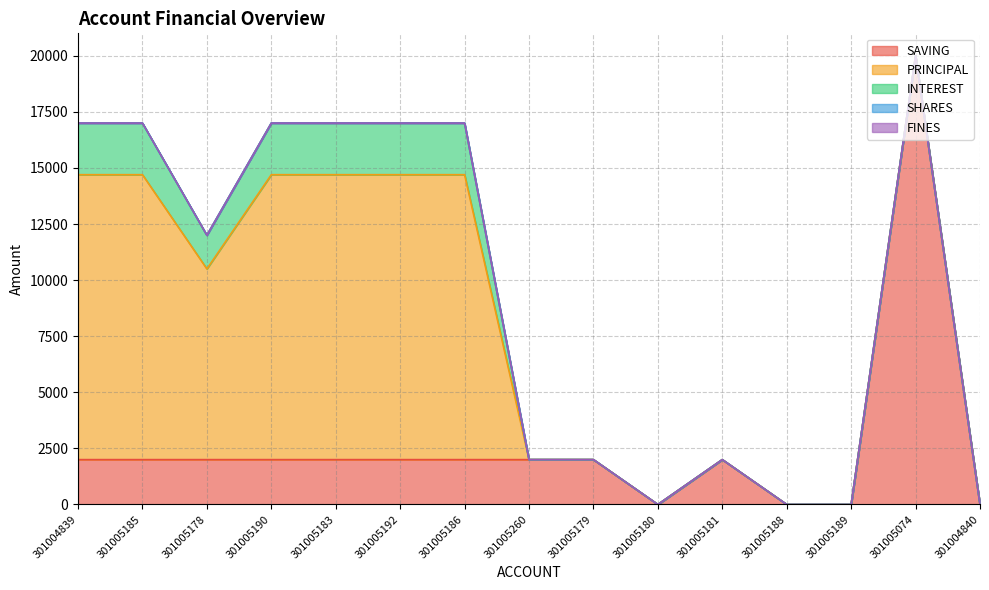

What is the label of the 1st point from the right?

301004840